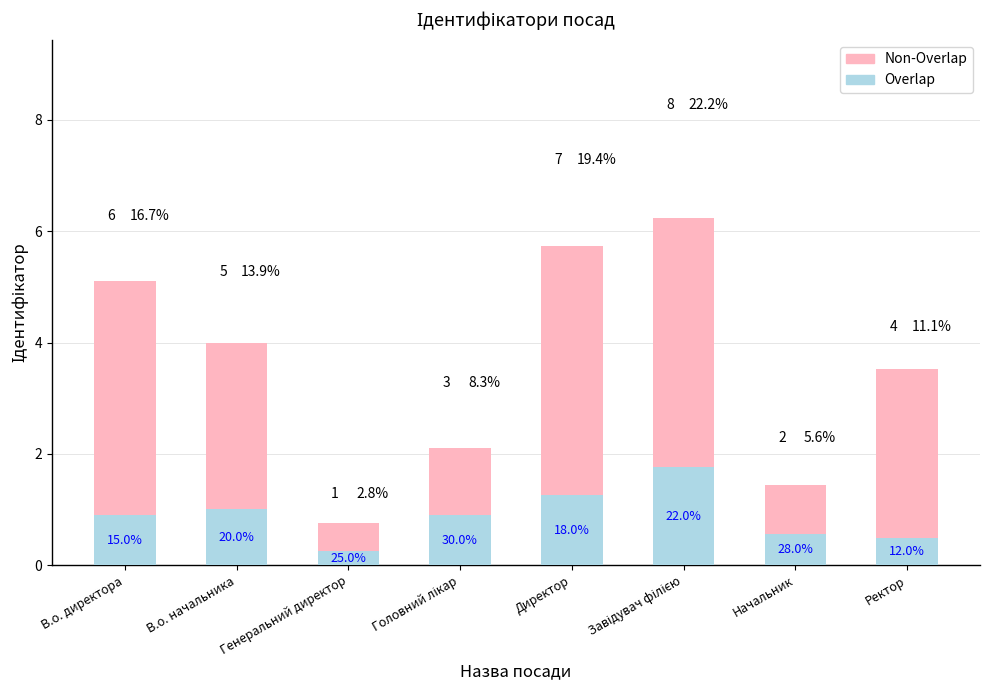

At which label is Non-Overlap closest to 3?

Ректор